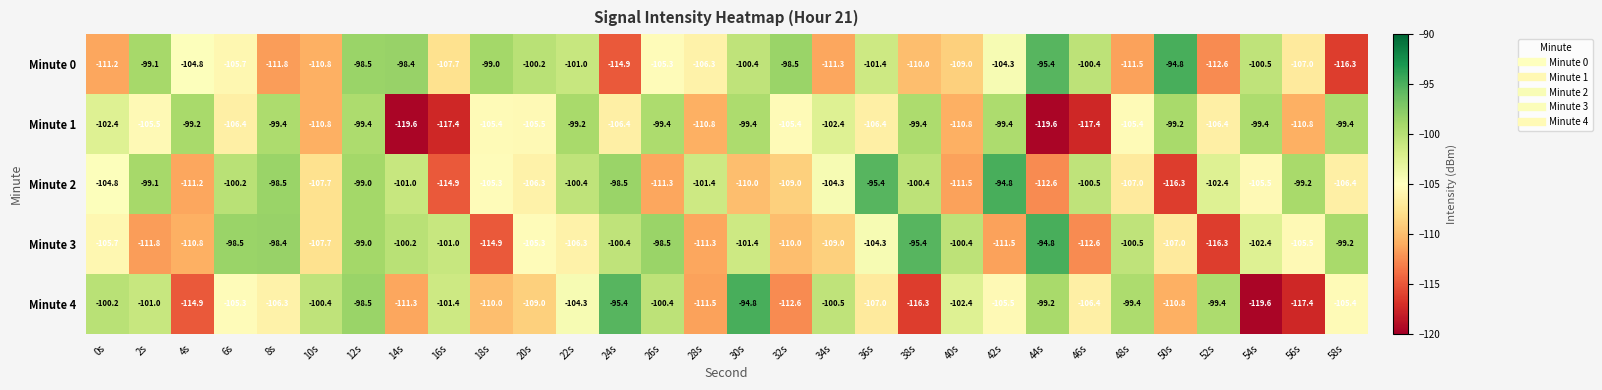

At which label does Minute 2 first exceed -104?

2s